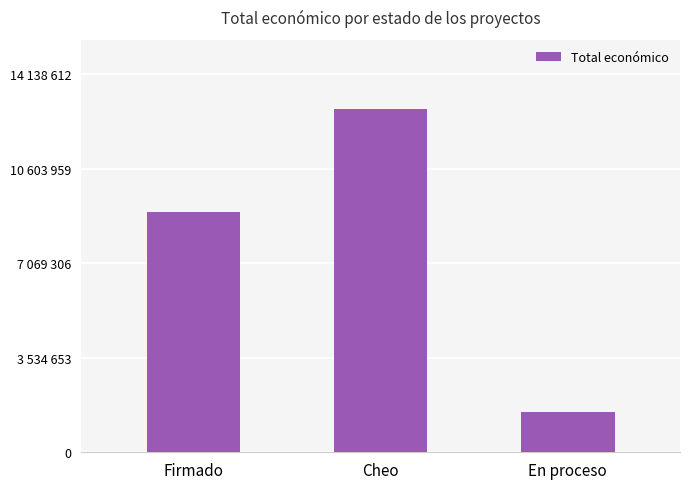

What is the sum of all values?

23346722